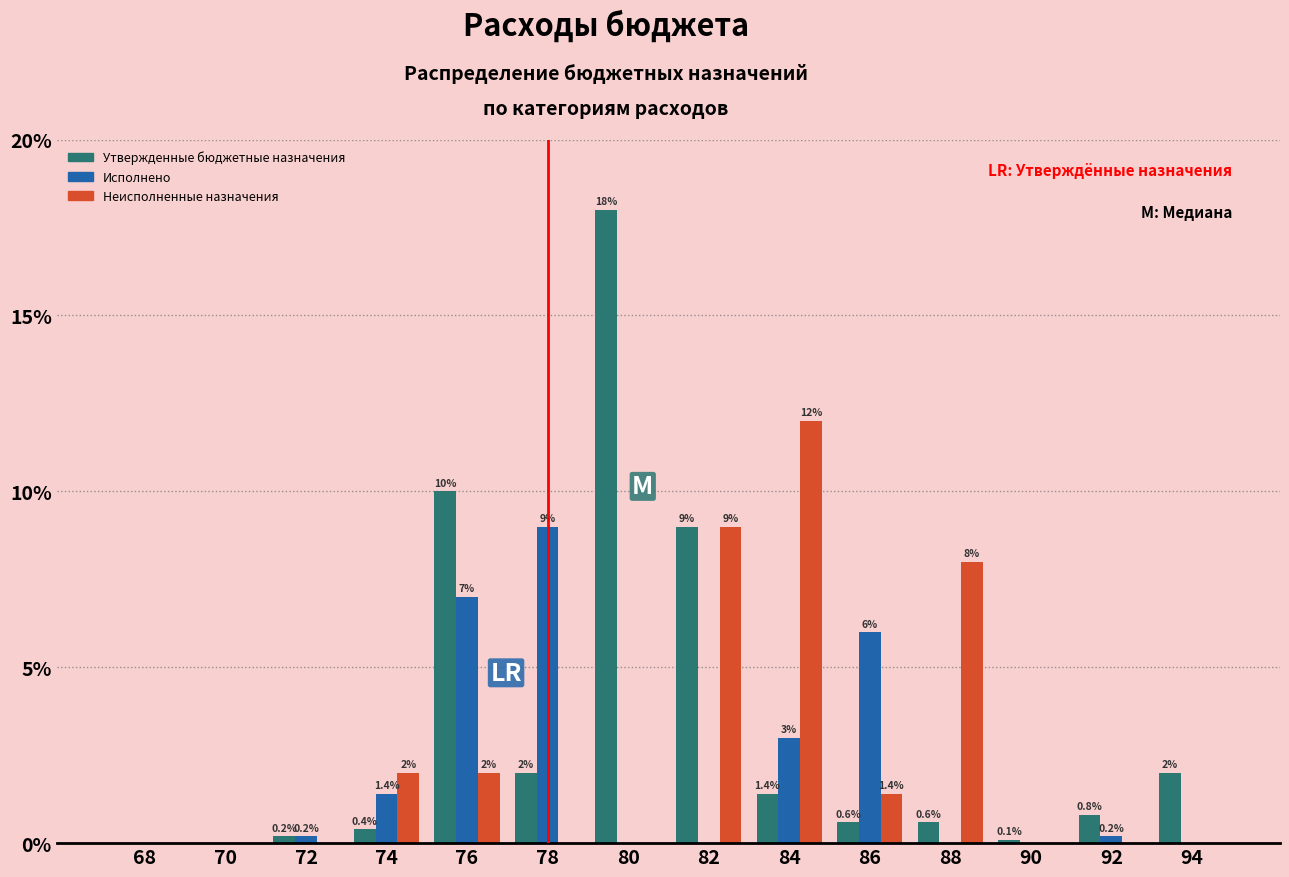

Reading left to right, transcribe all the data shown in this chart.

Утвержденные бюджетные назначения: 68=0.0	70=0.0	72=0.2	74=0.4	76=10.0	78=2.0	80=18.0	82=9.0	84=1.4	86=0.6	88=0.6	90=0.1	92=0.8	94=2.0
Исполнено: 68=0.0	70=0.0	72=0.2	74=1.4	76=7.0	78=9.0	80=0.0	82=0.0	84=3.0	86=6.0	88=0.0	90=0.0	92=0.2	94=0.0
Неисполненные назначения: 68=0.0	70=0.0	72=0.0	74=2.0	76=2.0	78=0.0	80=0.0	82=9.0	84=12.0	86=1.4	88=8.0	90=0.0	92=0.0	94=0.0